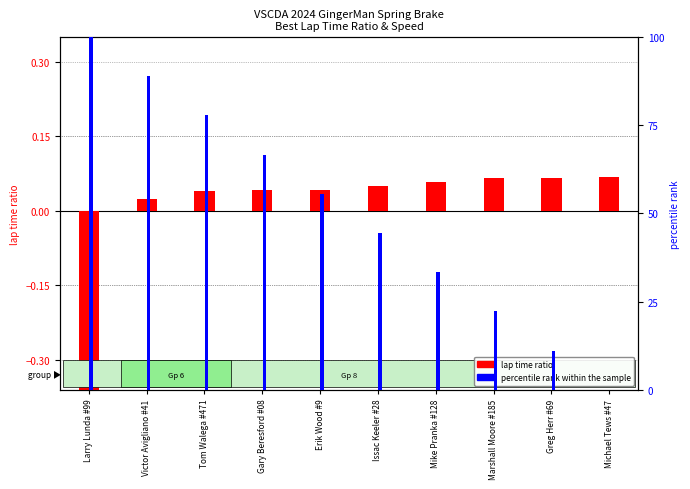

What is the difference between the maximum and minimum values in the lap time ratio series?

0.5